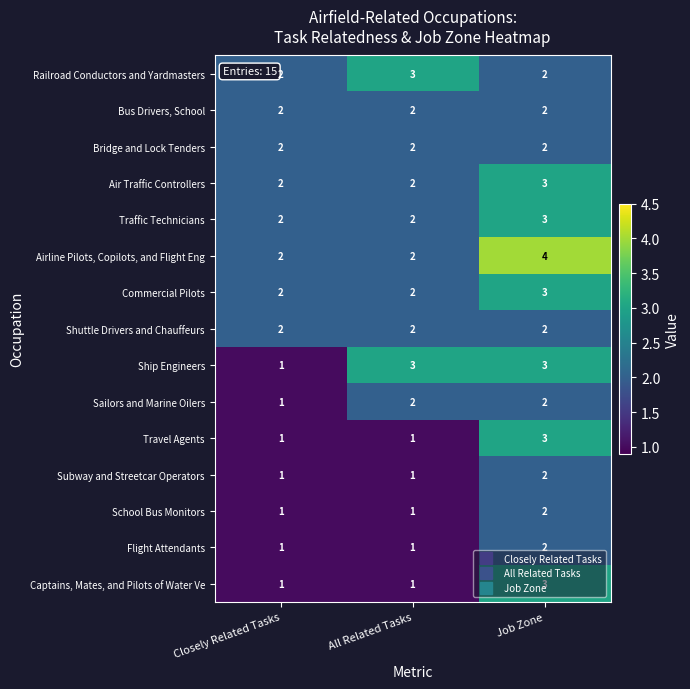

What is the sum of all Bus Drivers, School values?

6